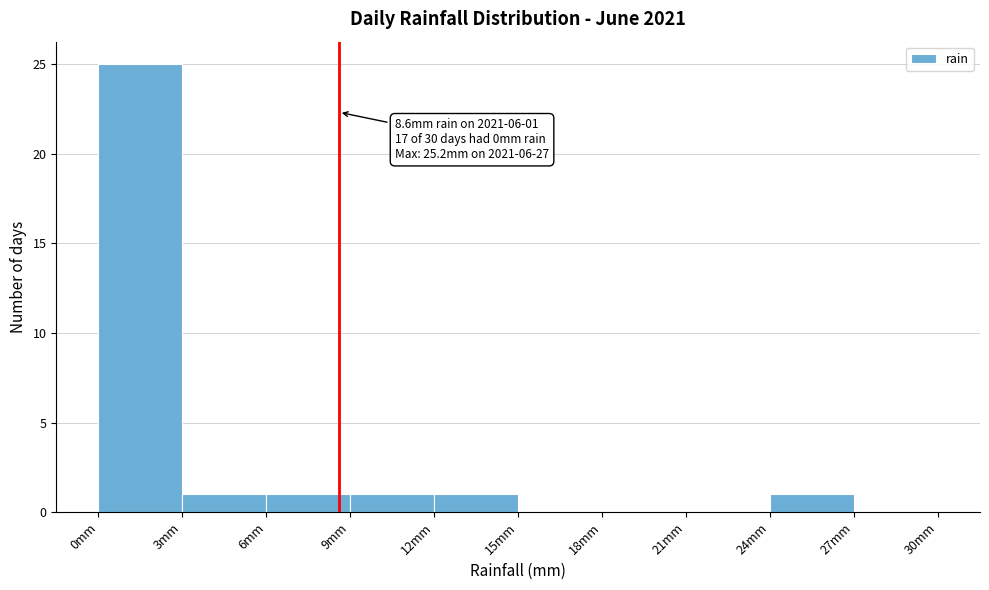

Which range on the x-axis has the tallest bar?

0 to 3